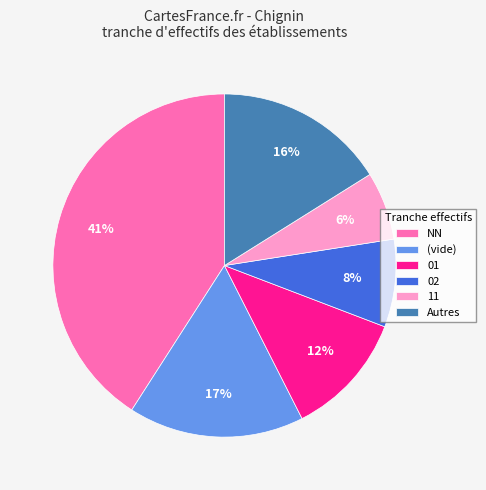

To the nearest percent, what is the combined percentage of 11 and (vide)?

23%